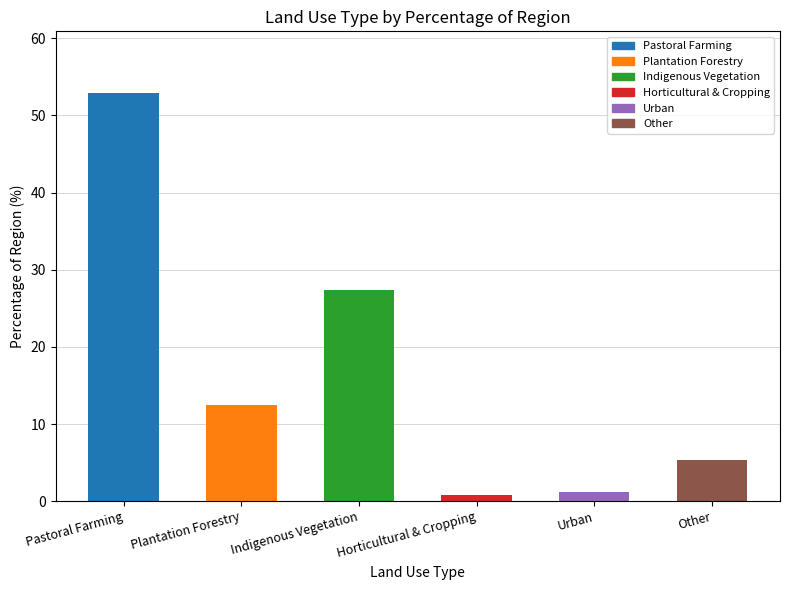

Where is the data nearest to the value 26?

Indigenous Vegetation